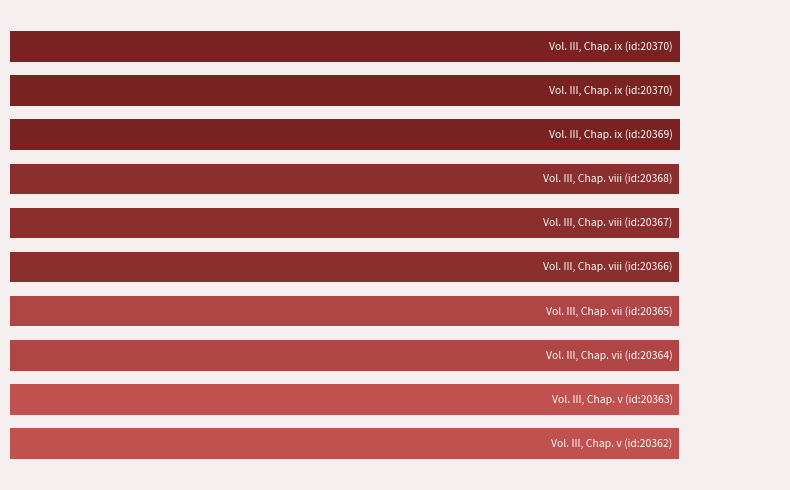

Does the chart contain any negative values?

No